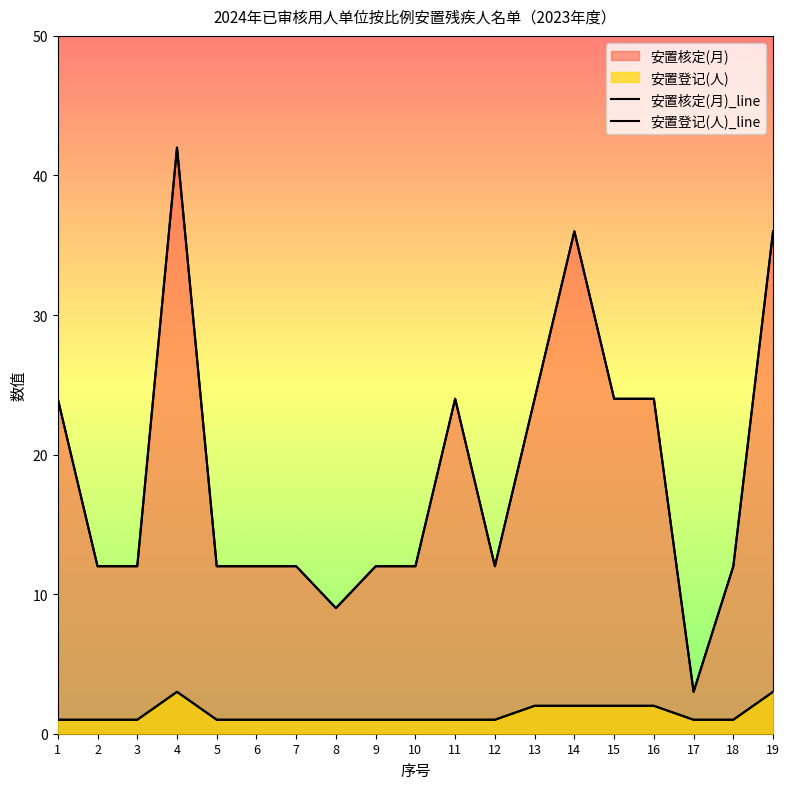

What is the maximum value shown in the chart?

42